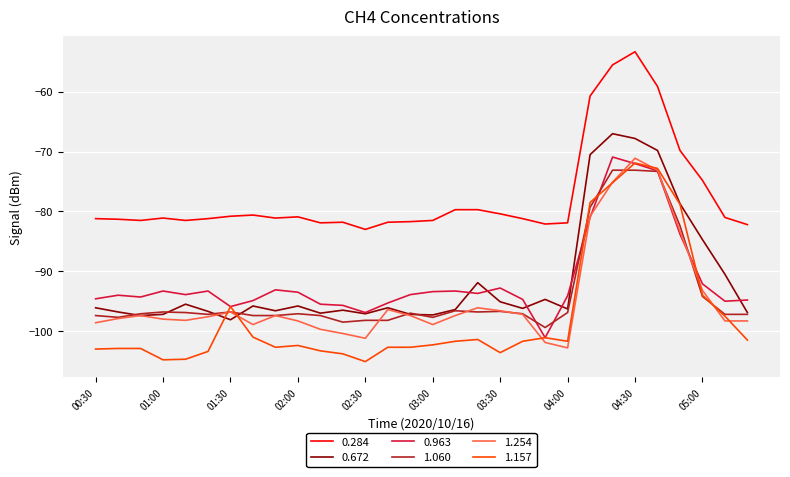

Which series has the largest total across all categories?

0.284